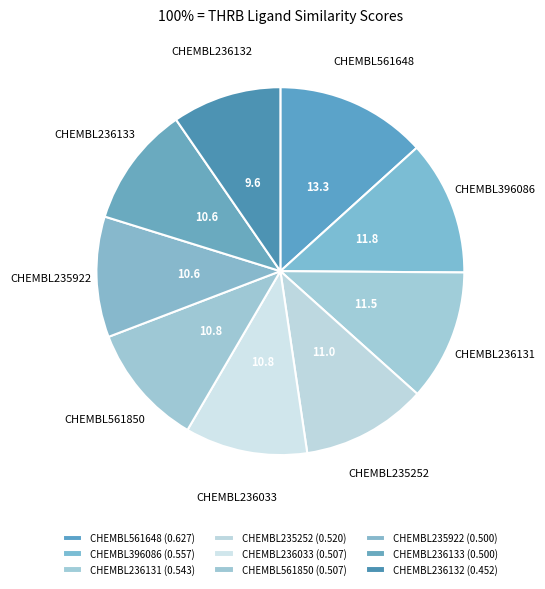

Do CHEMBL236033 and CHEMBL236131 together represent more than half of the pie?

No